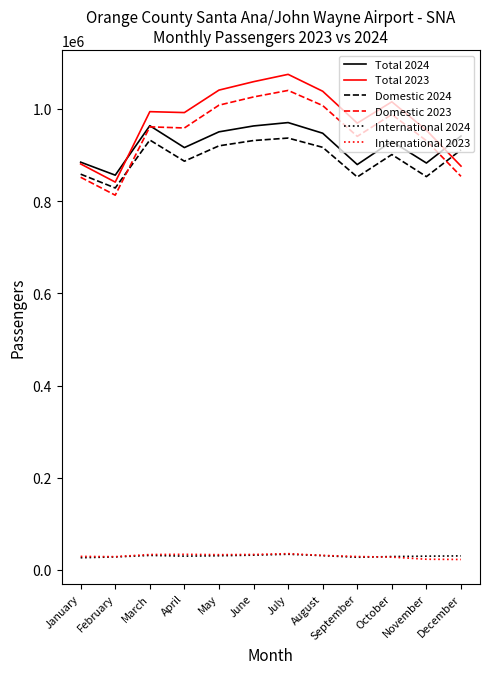

Which series has the largest total across all categories?

Total 2023